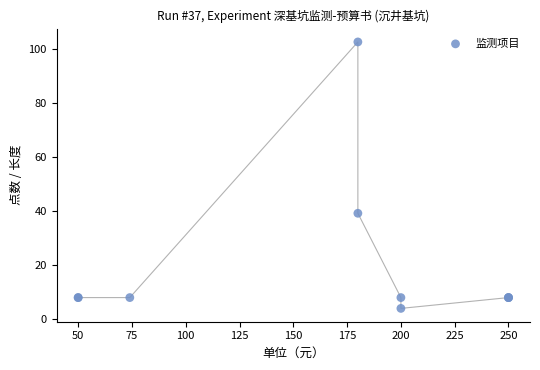

What Y value in the scatter plot is closest to 53?

39.2